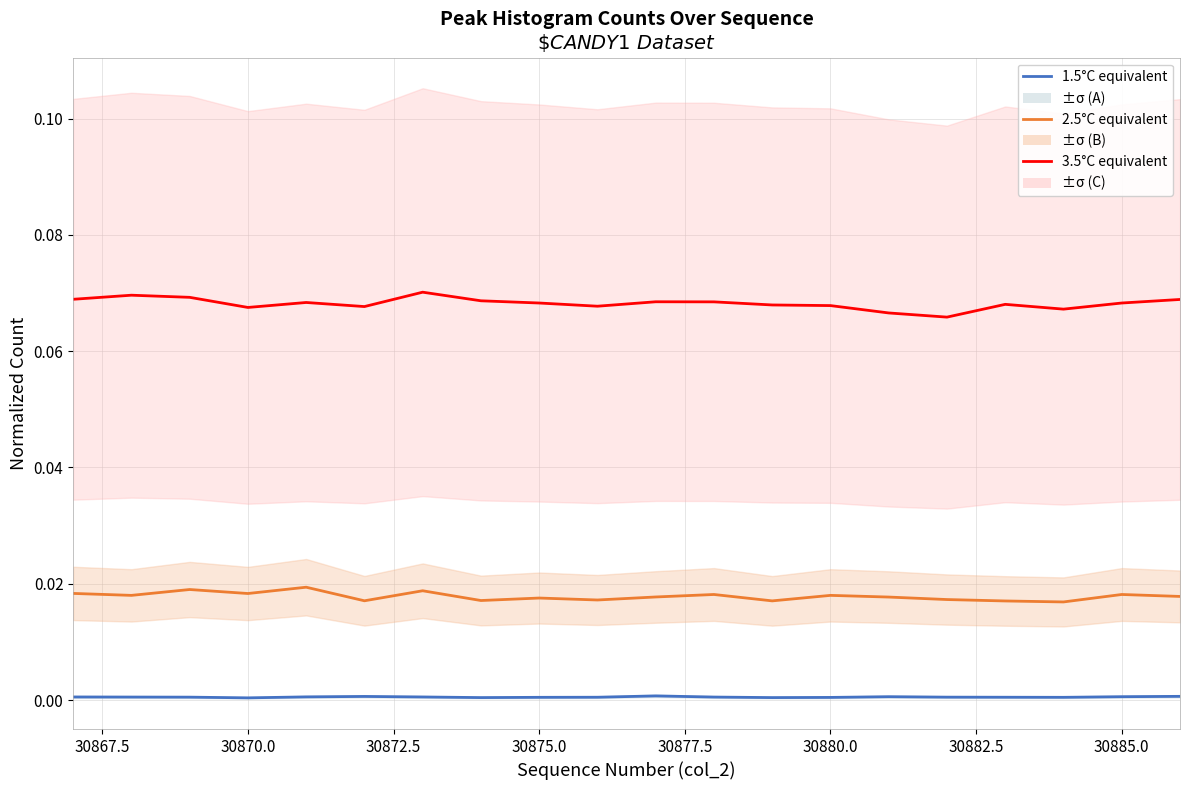

Is the value of 3.5°C equivalent (C) at 30867.5 greater than the value of 2.5°C equivalent (B) at 30867.5?

Yes